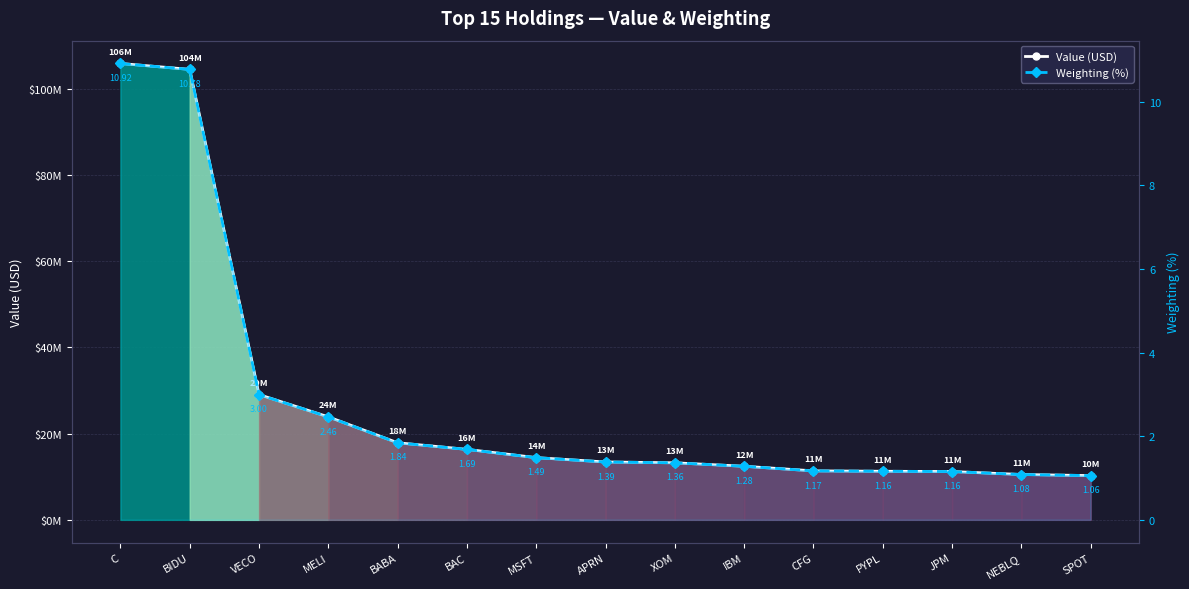

At which category is the sum across all series the highest?

C